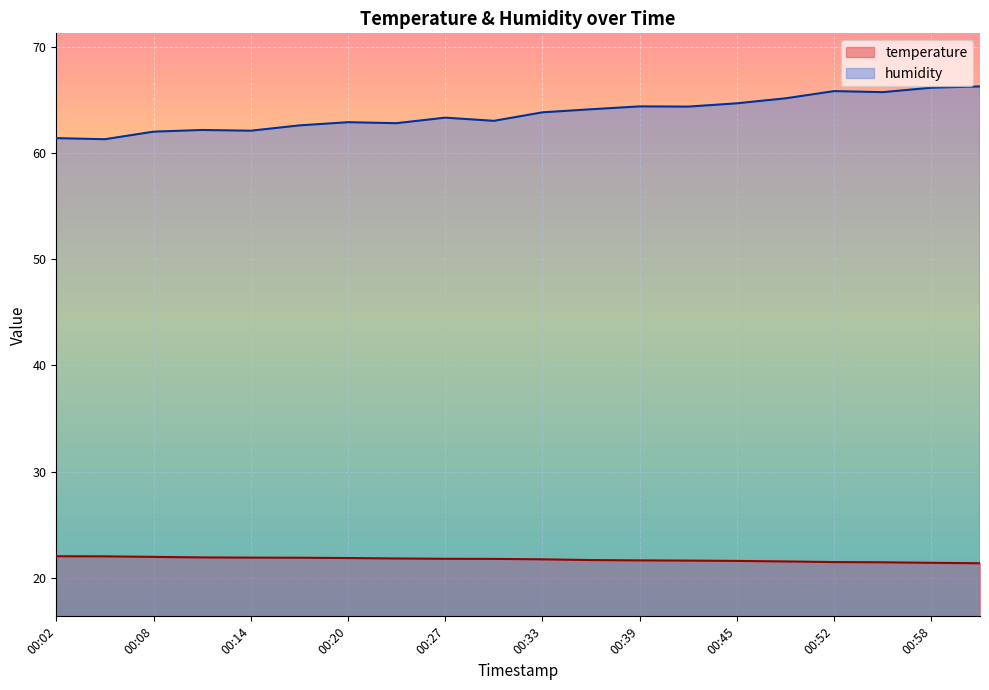

True or false: temperature and humidity cross at least once.

False